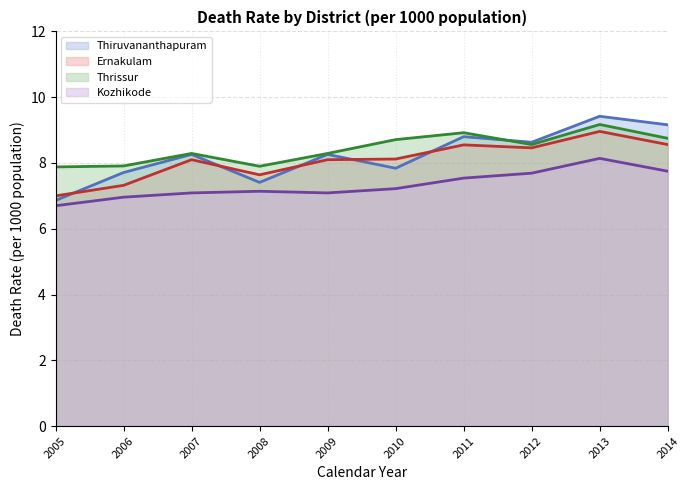

At which category does Kozhikode reach its first local valley?

2009